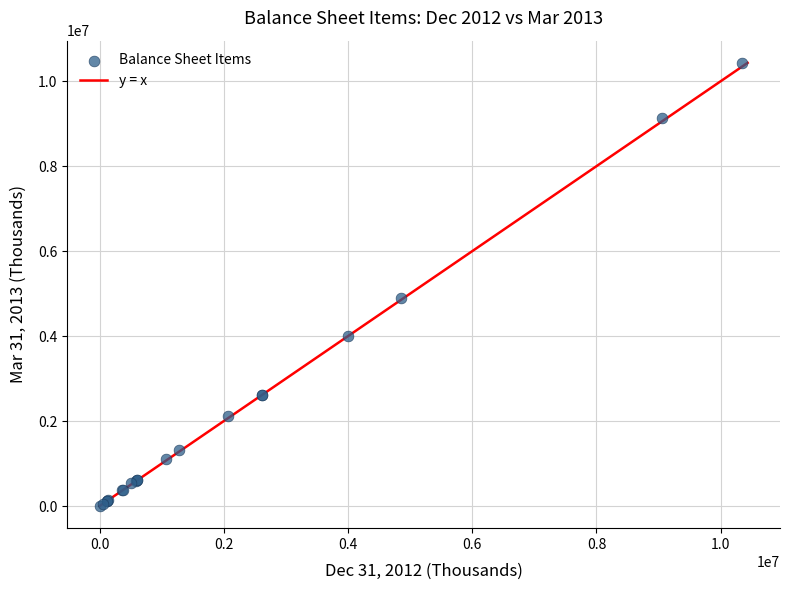

What Y value in the scatter plot is closest to 5216941?

4898538.0